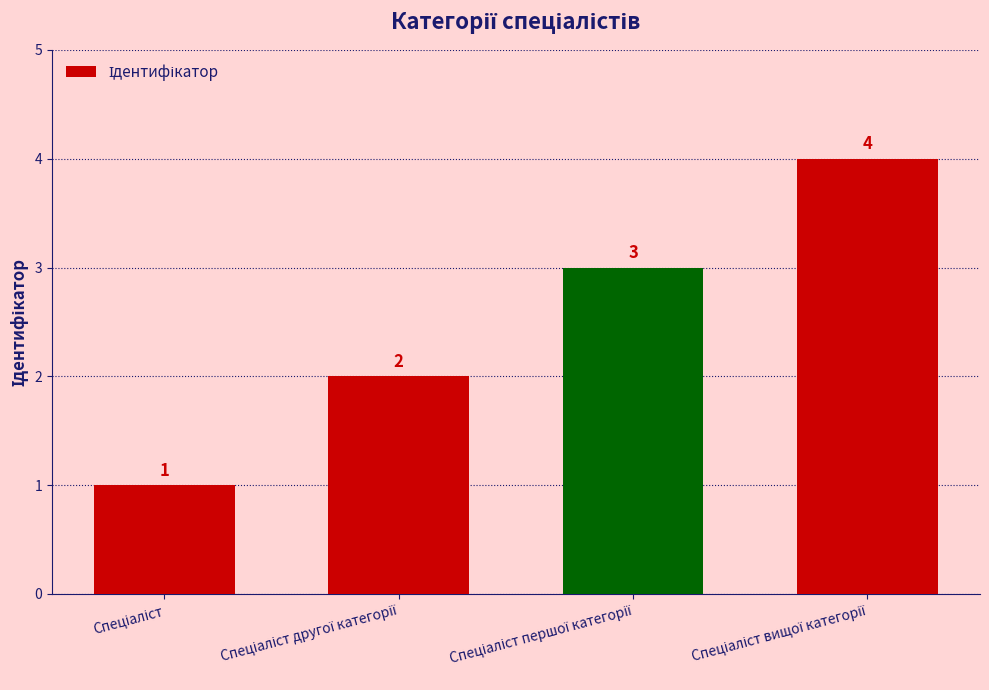

Count the values in the range 2 to 4.

3